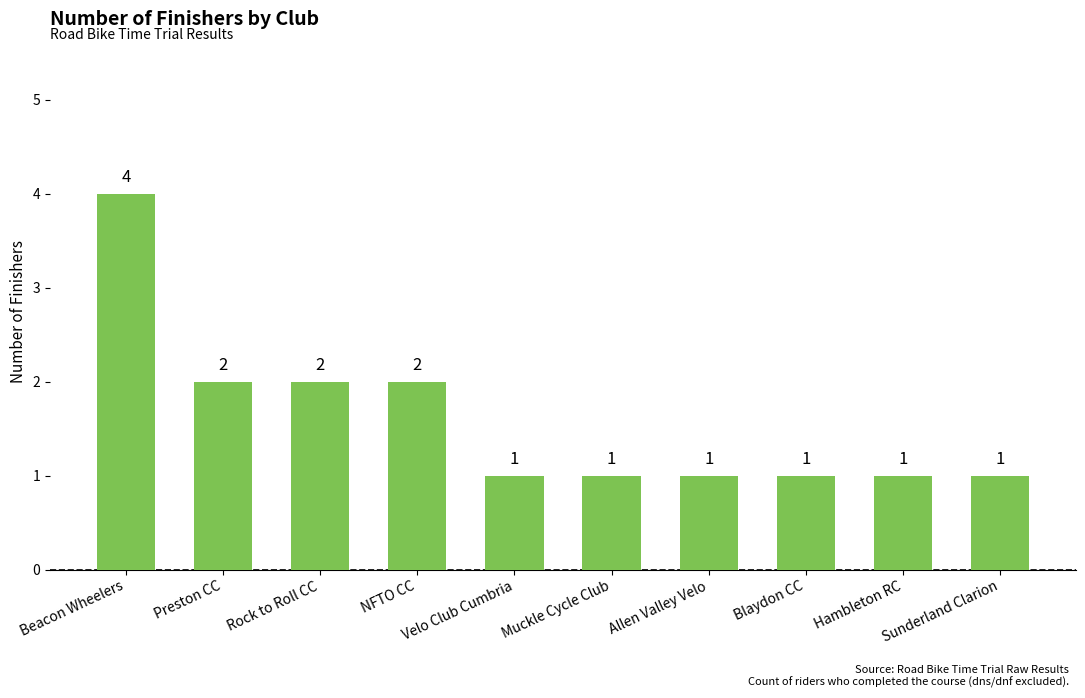

Is it true that the value at NFTO CC is 3?

False